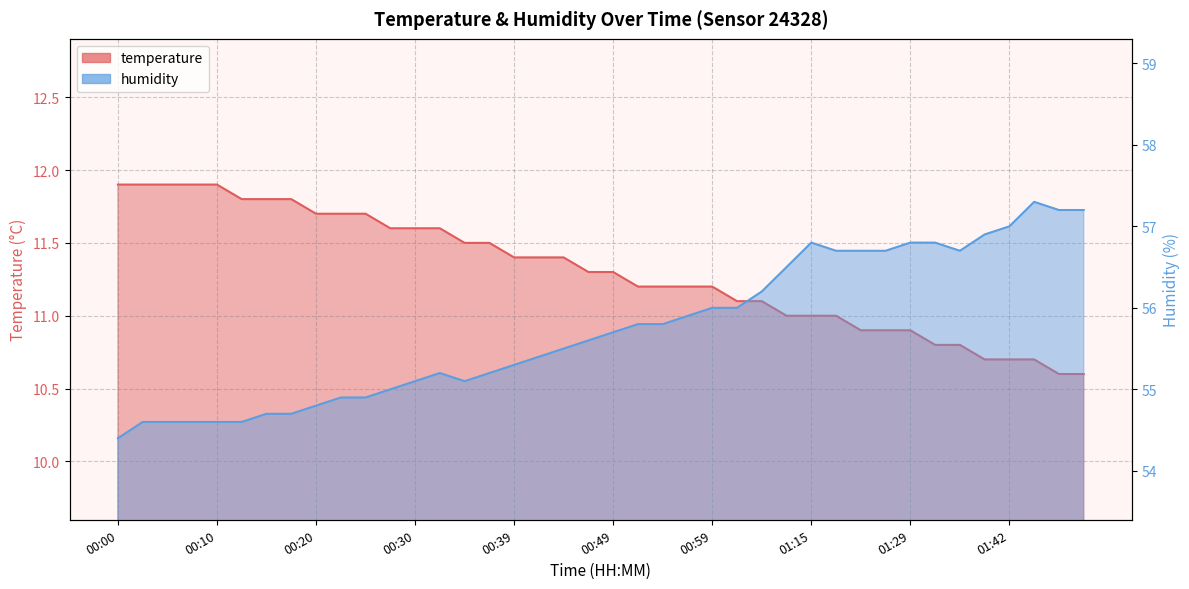

Between 00:22 and 01:02, which is larger?

00:22